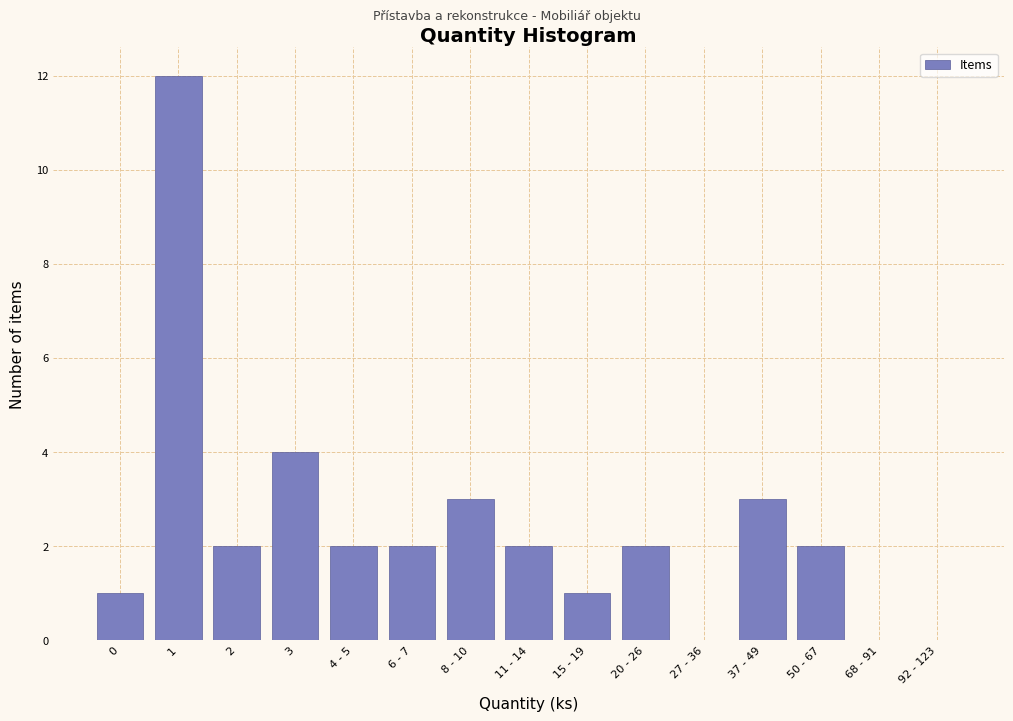

Reading right to left, what are all the values shown in this chart?

92 - 123=0	68 - 91=0	50 - 67=2	37 - 49=3	27 - 36=0	20 - 26=2	15 - 19=1	11 - 14=2	8 - 10=3	6 - 7=2	4 - 5=2	3=4	2=2	1=12	0=1